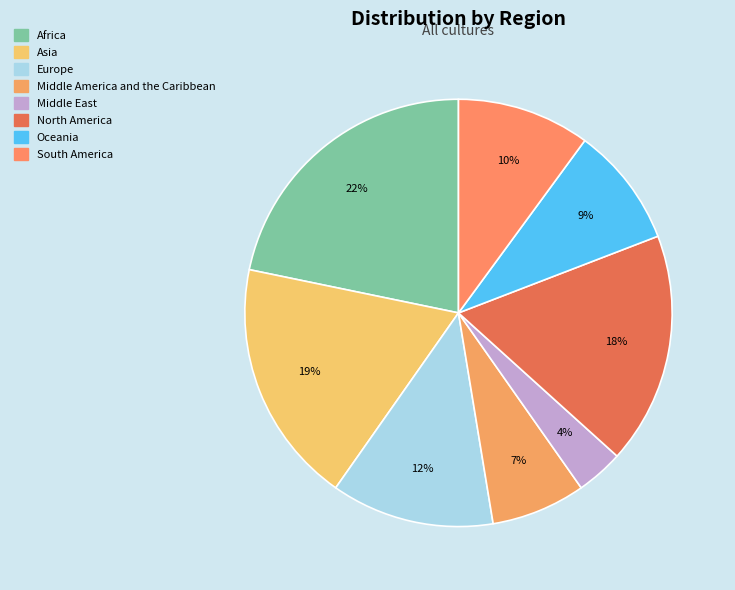

To the nearest percent, what is the difference between the largest and smallest slice percentages?

18%